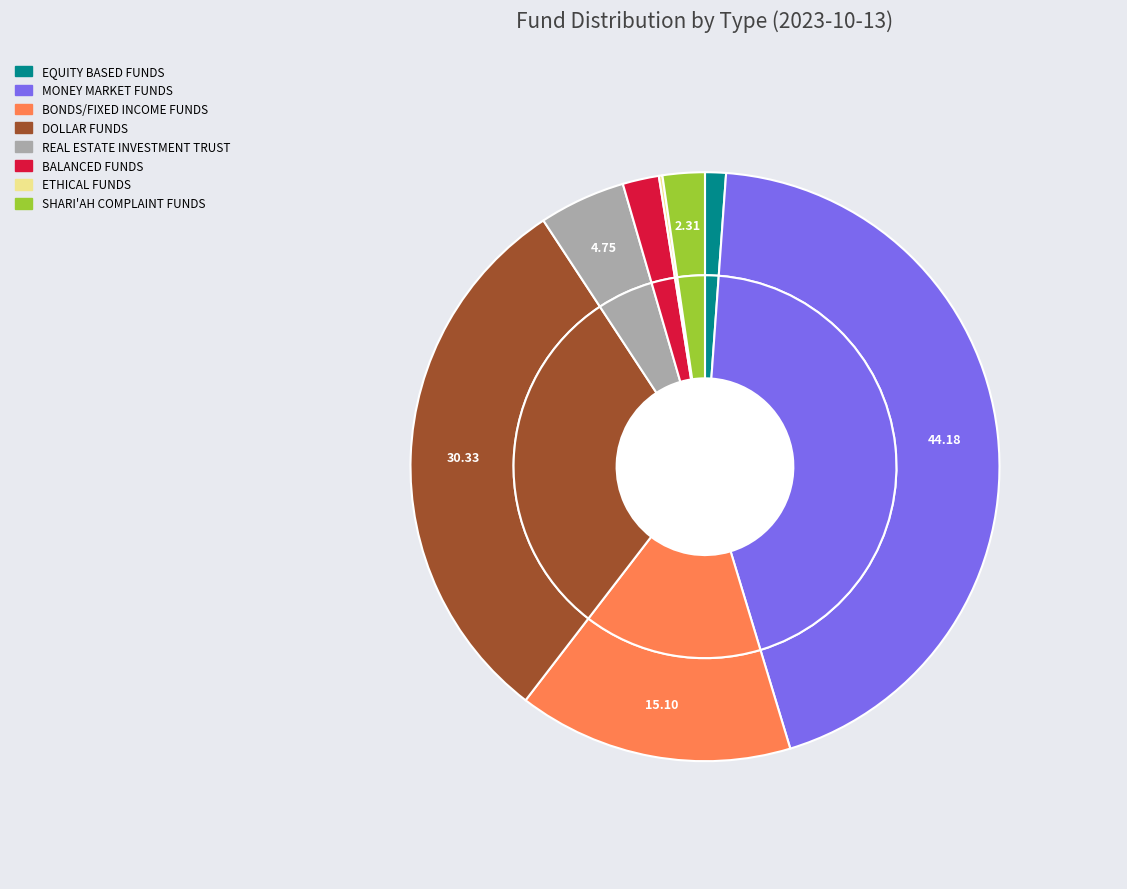

To the nearest percent, what is the difference between the largest and smallest slice percentages?

44%